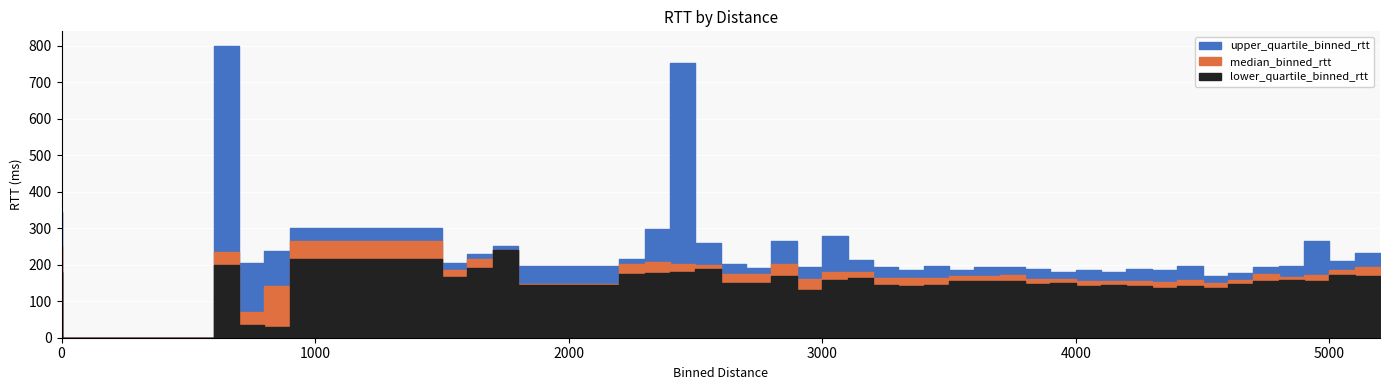

True or false: median_binned_rtt and upper_quartile_binned_rtt cross at least once.

False